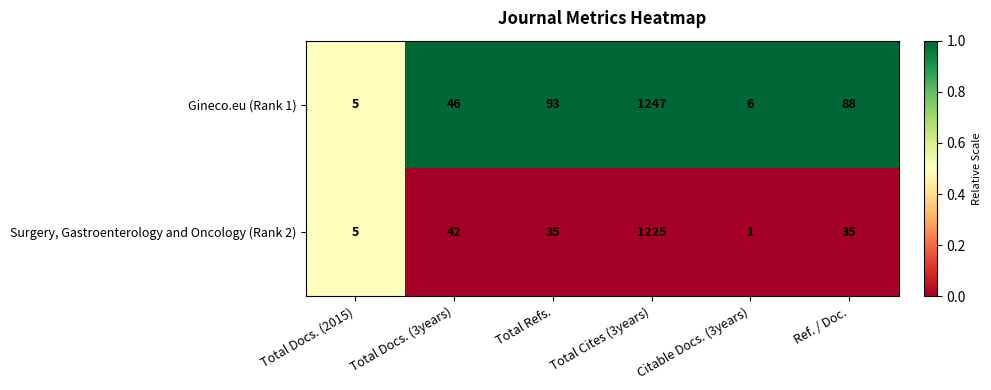

At which category is the sum across all series the highest?

Total Cites (3years)